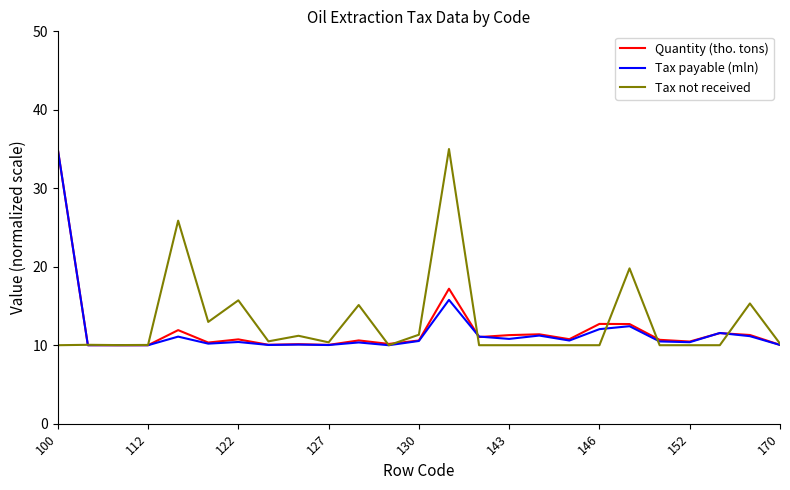

What is the smallest value displayed?

10.0